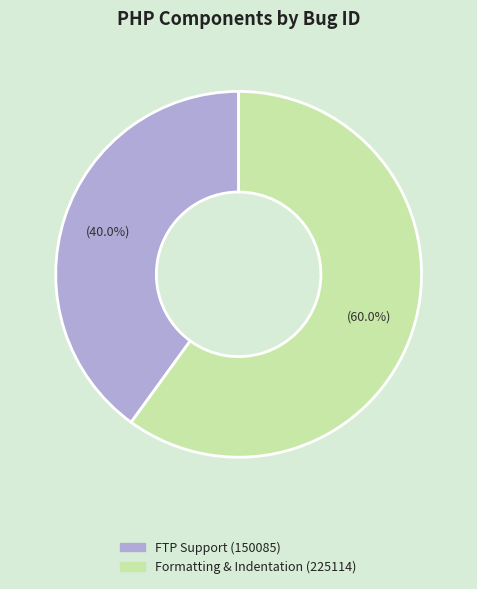

To the nearest percent, what portion does Formatting & Indentation represent?

60%